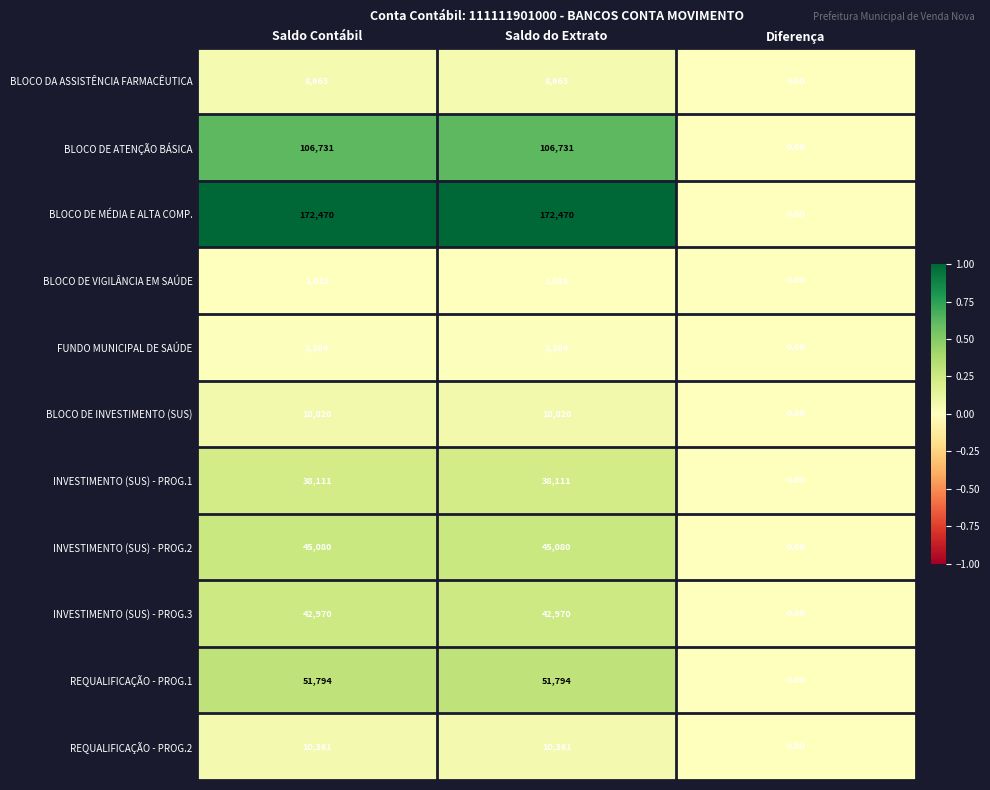

How many positive values does the BLOCO DA ASSISTÊNCIA FARMACÊUTICA series have?

2